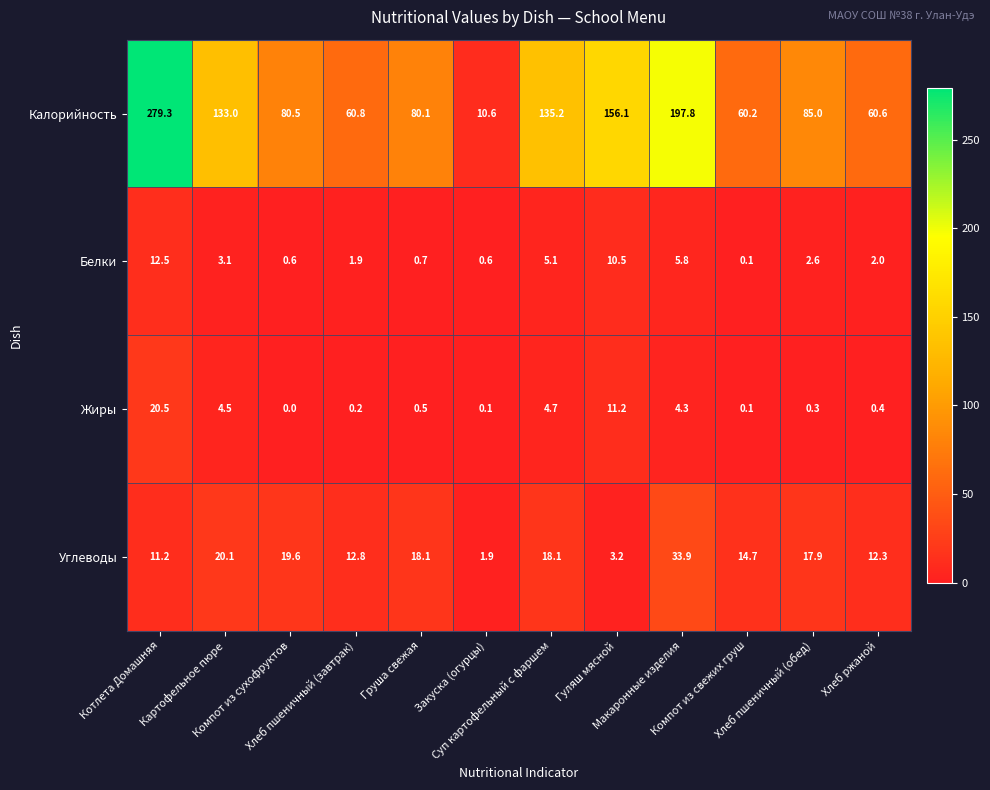

Which series has the widest spread of values?

Калорийность